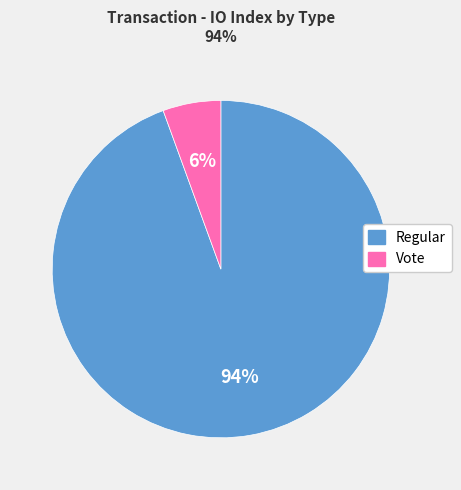

Does any single category account for the majority?

Yes